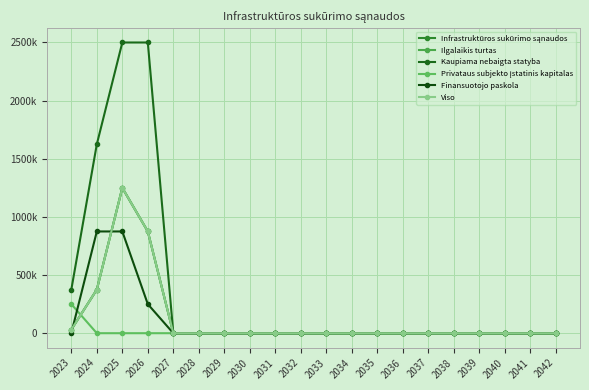

Is this an area chart (filled region under the line)?

No